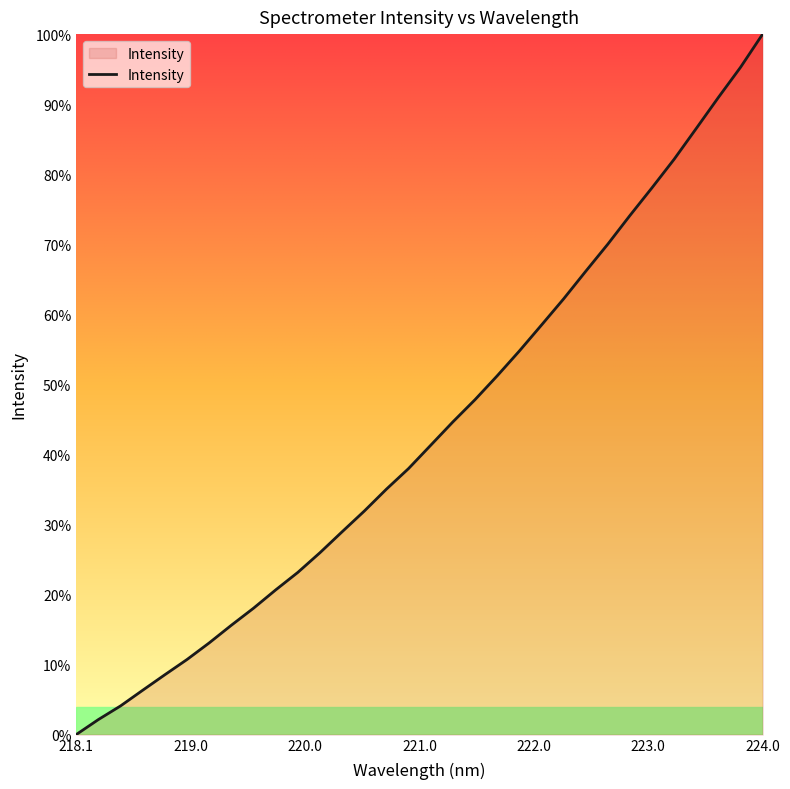

What is the greatest value displayed?

100.0